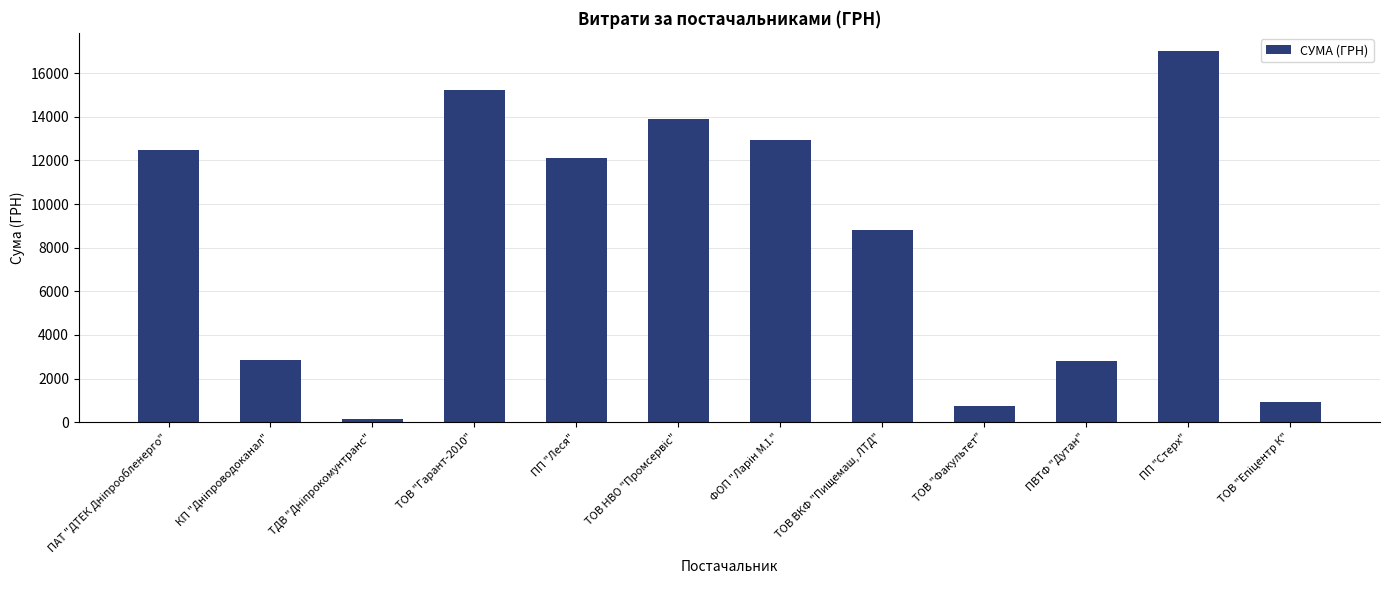

What is the average value?

8328.6